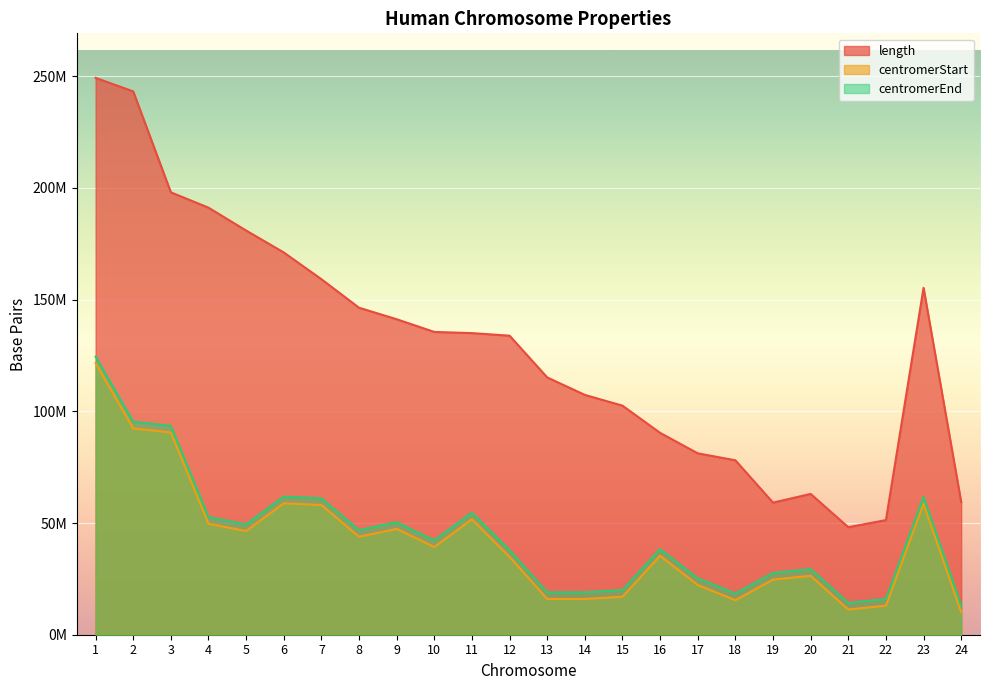

How many categories are shown in the chart?

24